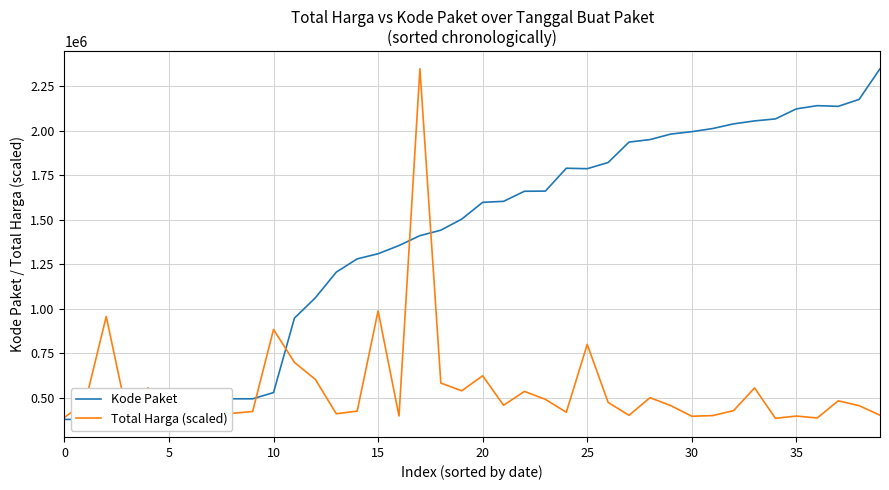

How many values in the Total Harga (scaled) series exceed 455993?

21